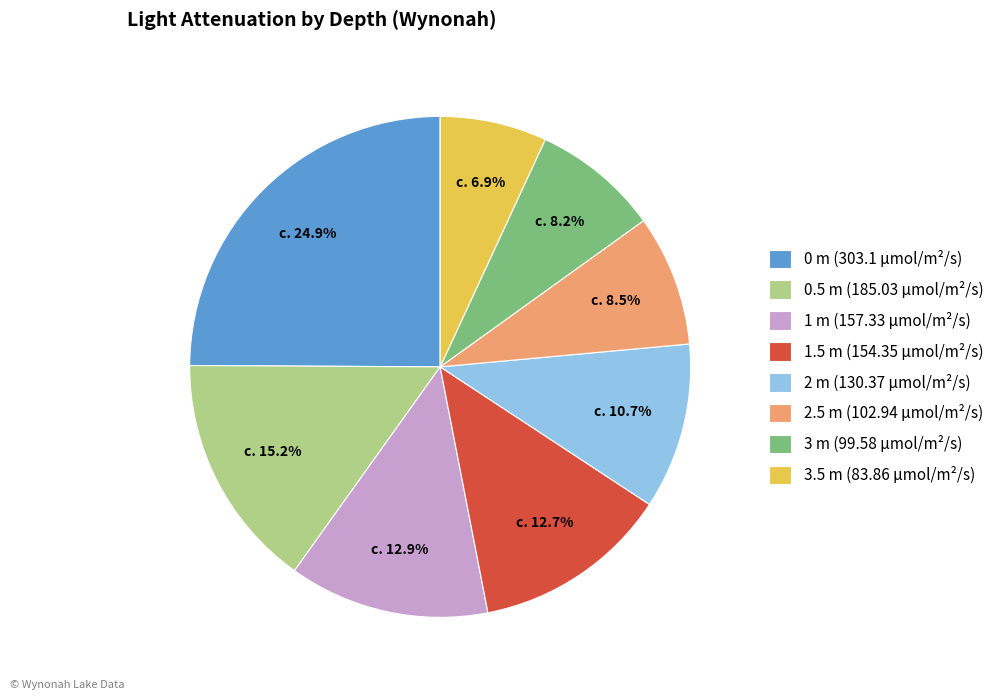

Combined, do 1.5 m and 1 m account for over 50%?

No